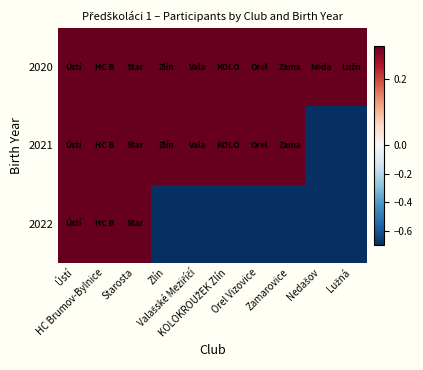

At how many categories does at least one series exceed 0?

10